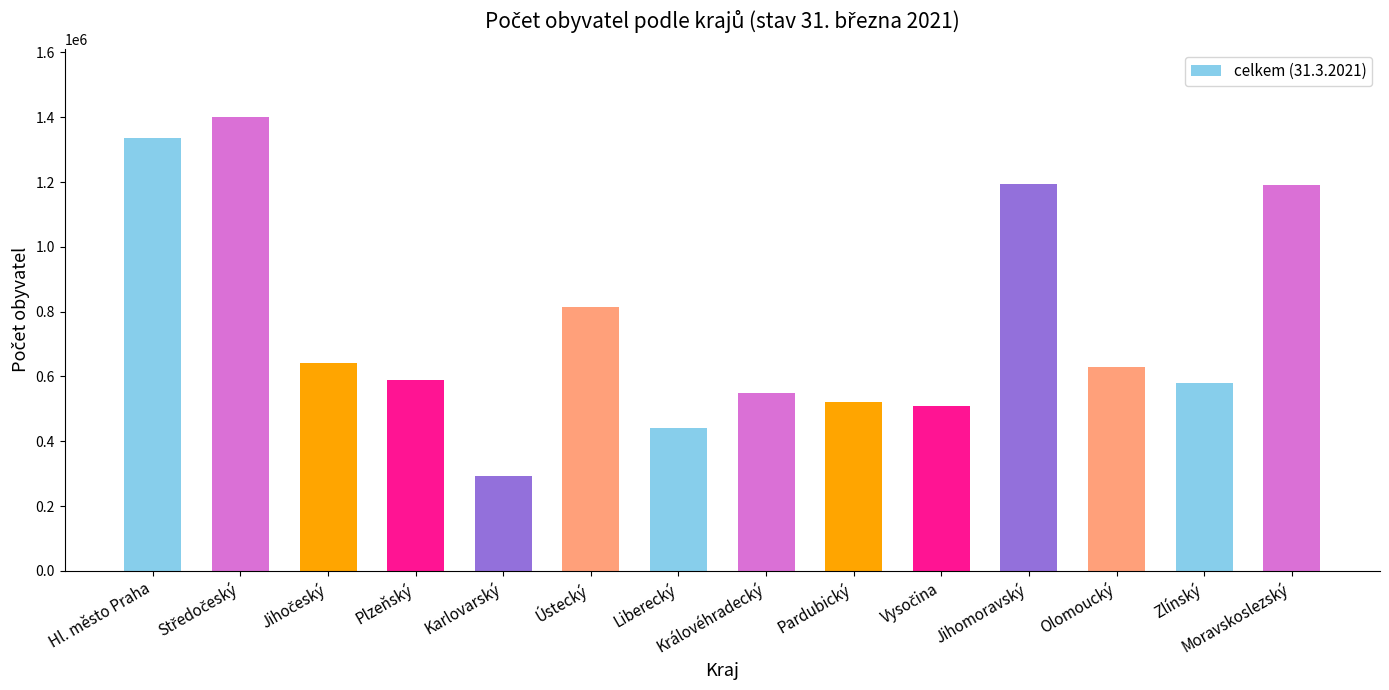

What is the maximum value shown in the chart?

1400879